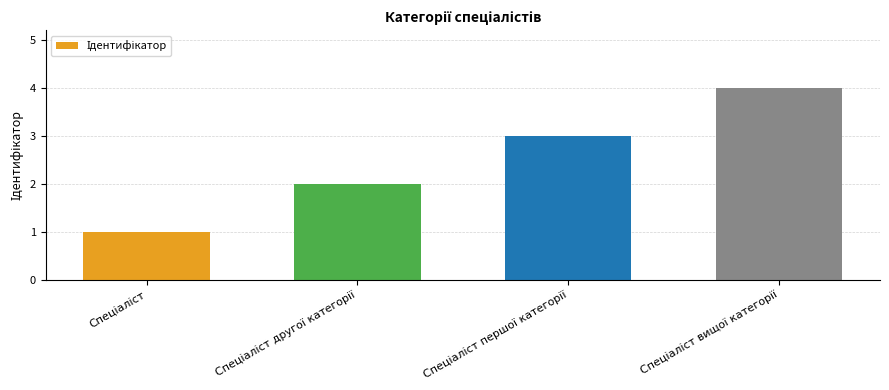

Count the values in the range 2 to 4.

3